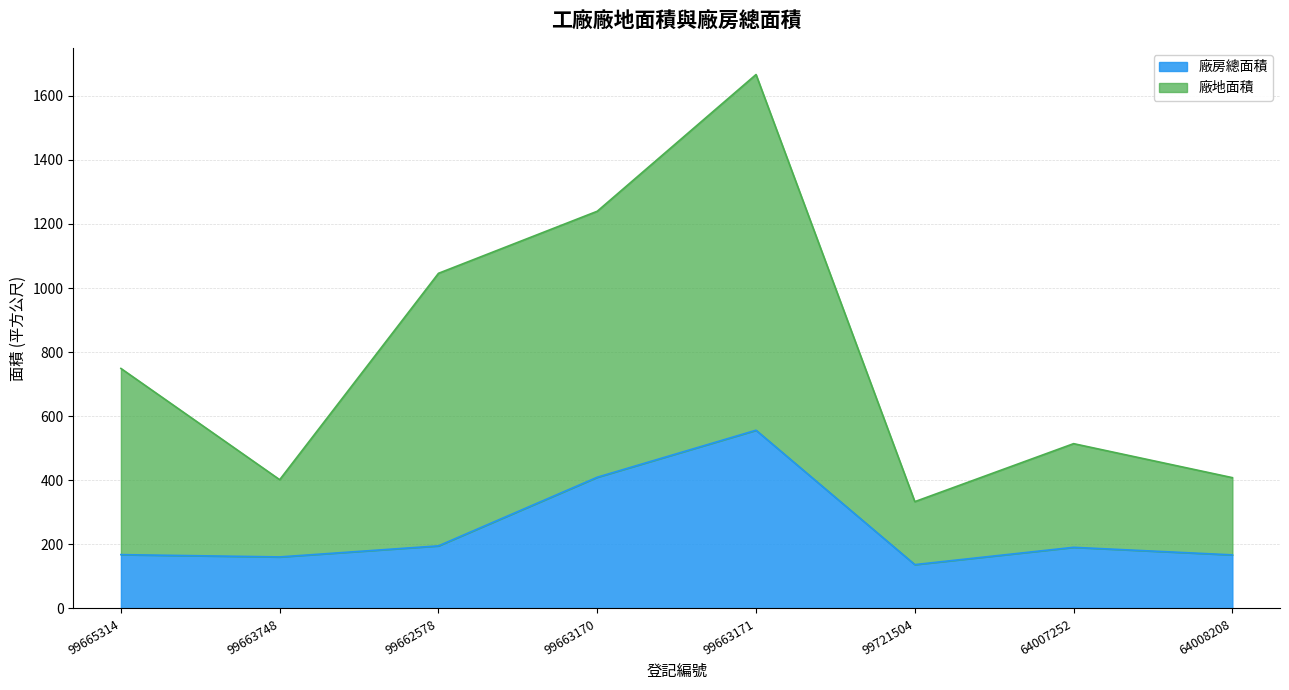

Rank the categories by 廠地面積 value from lowest to highest.

99721504, 99663748, 64008208, 64007252, 99665314, 99662578, 99663170, 99663171